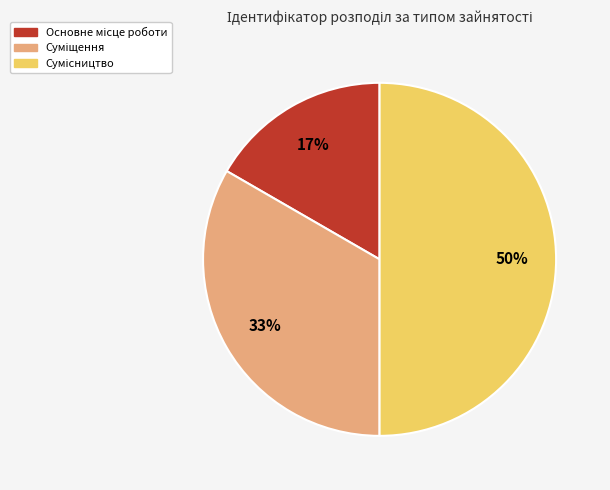

To the nearest percent, what is the average slice percentage?

33%